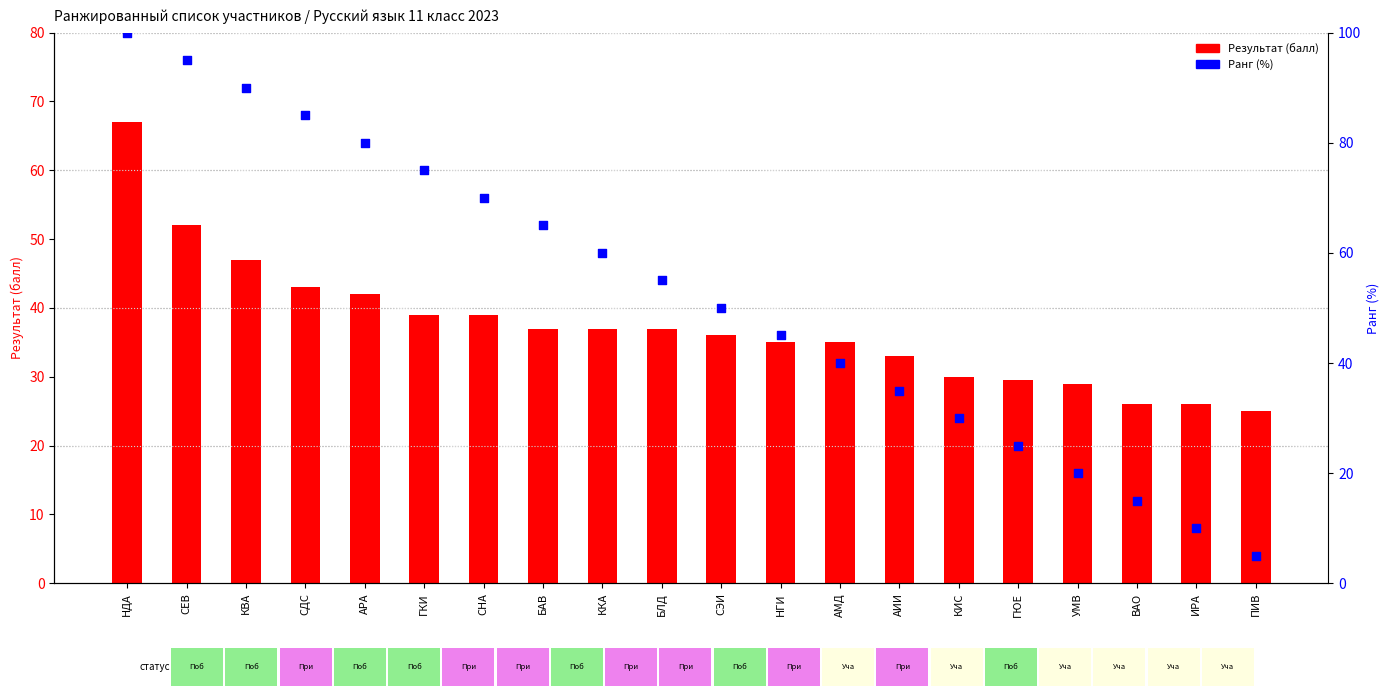

Which series contains the lowest Y value?

Ранг (%)